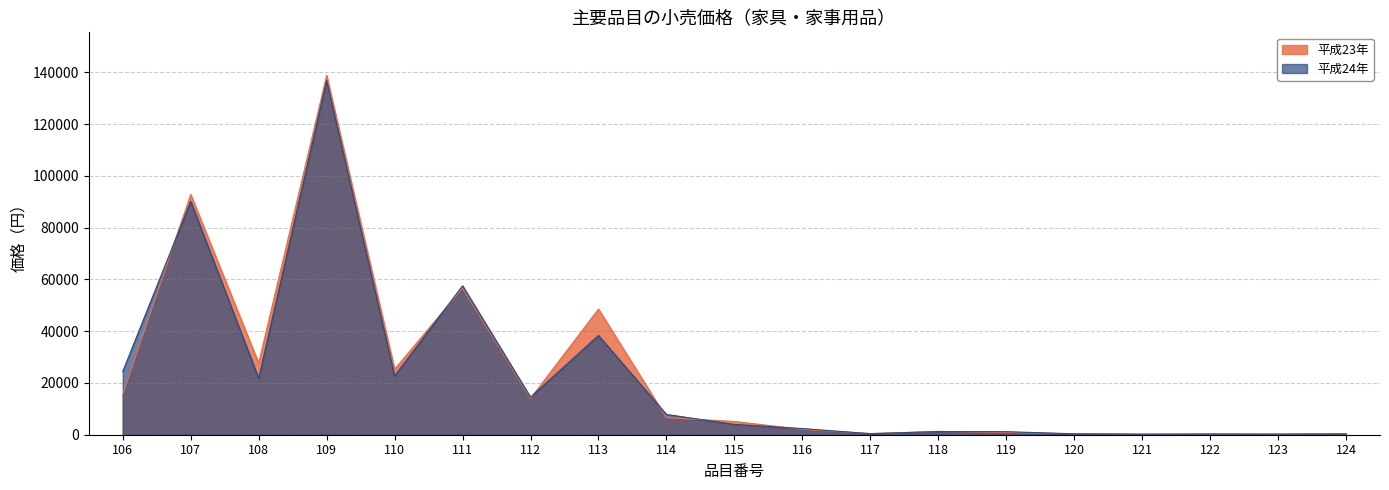

After their last crossing, which series has the higher values: 平成23年 or 平成24年?

平成23年